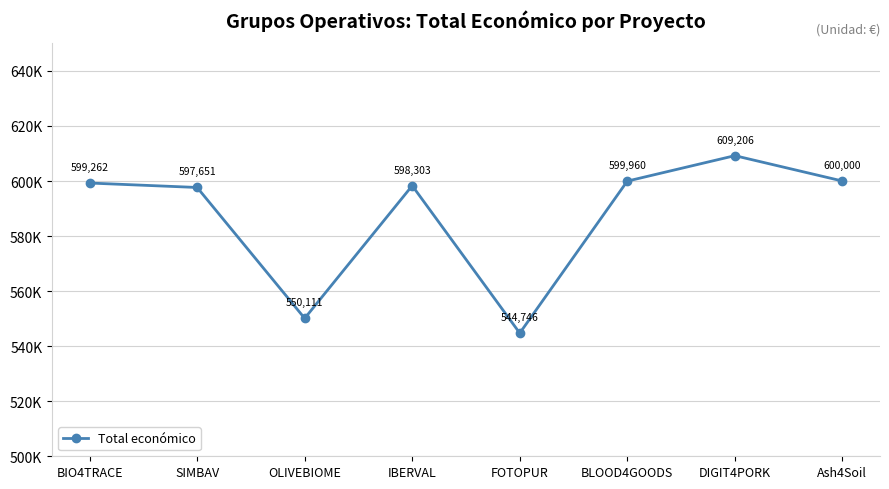

What is the label of the 8th point from the left?

Ash4Soil